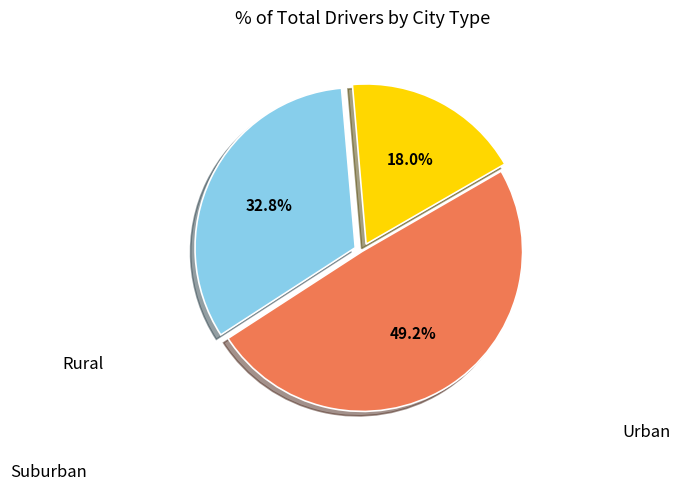

Does any single category account for the majority?

No